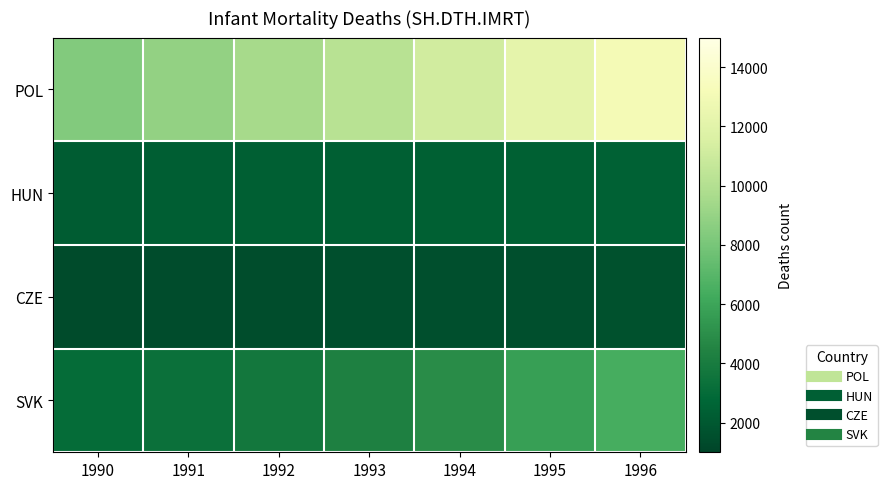

Reading left to right, transcribe all the data shown in this chart.

POL: 1990=8340	1991=8905	1992=9534	1993=10224	1994=11193	1995=12194	1996=13047
HUN: 1990=2166	1991=2277	1992=2336	1993=2348	1994=2368	1995=2386	1996=2428
CZE: 1990=1371	1991=1410	1992=1482	1993=1570	1994=1597	1995=1578	1996=1608
SVK: 1990=3055	1991=3332	1992=3768	1993=4318	1994=4931	1995=5718	1996=6457